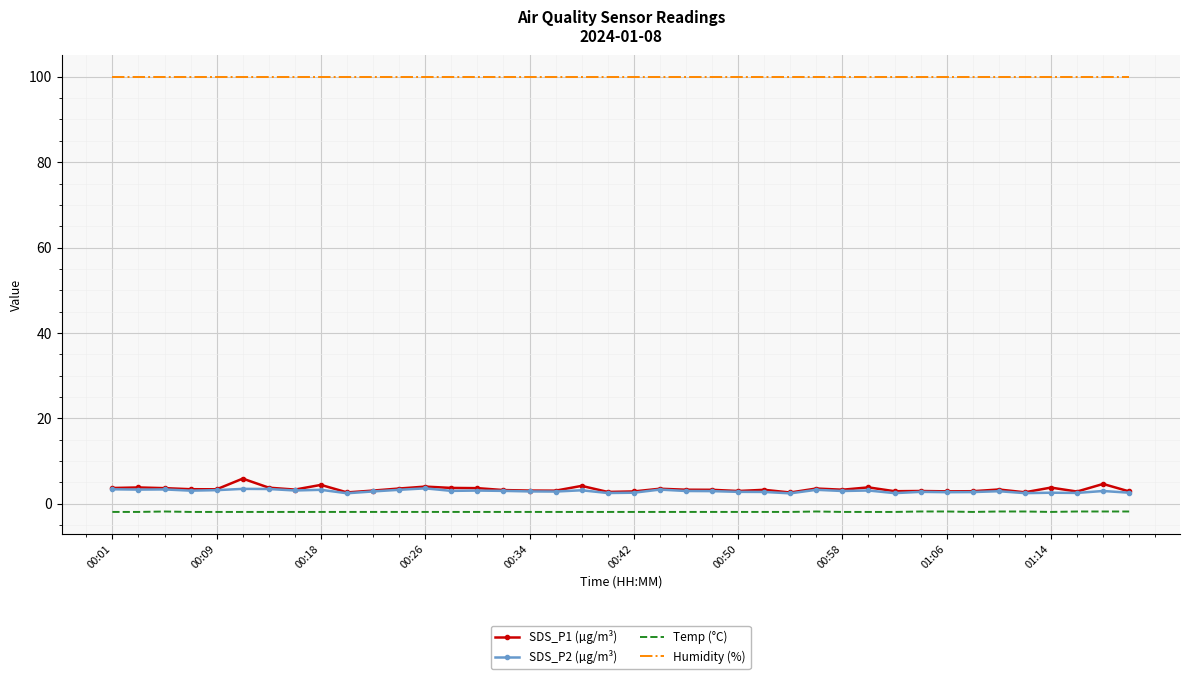

What is the highest value of the Humidity (%) series?

99.9